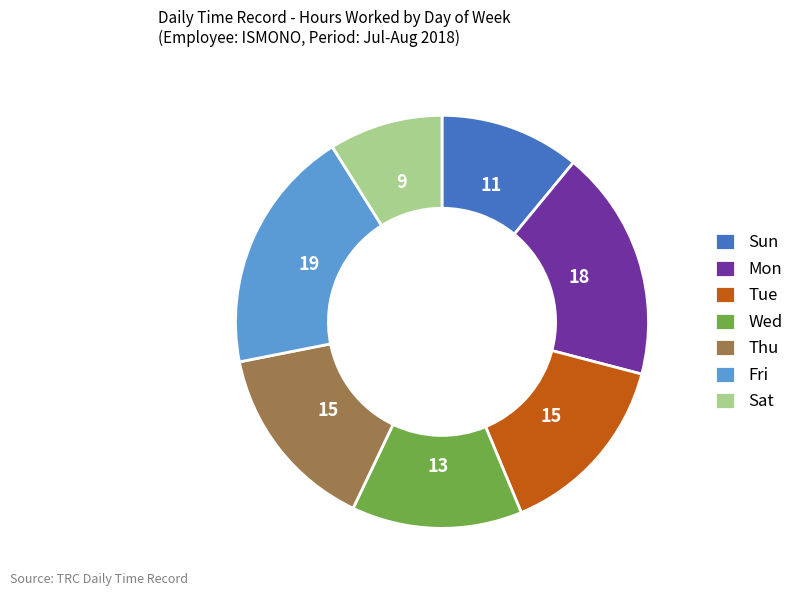

Between Fri and Thu, which is larger?

Fri